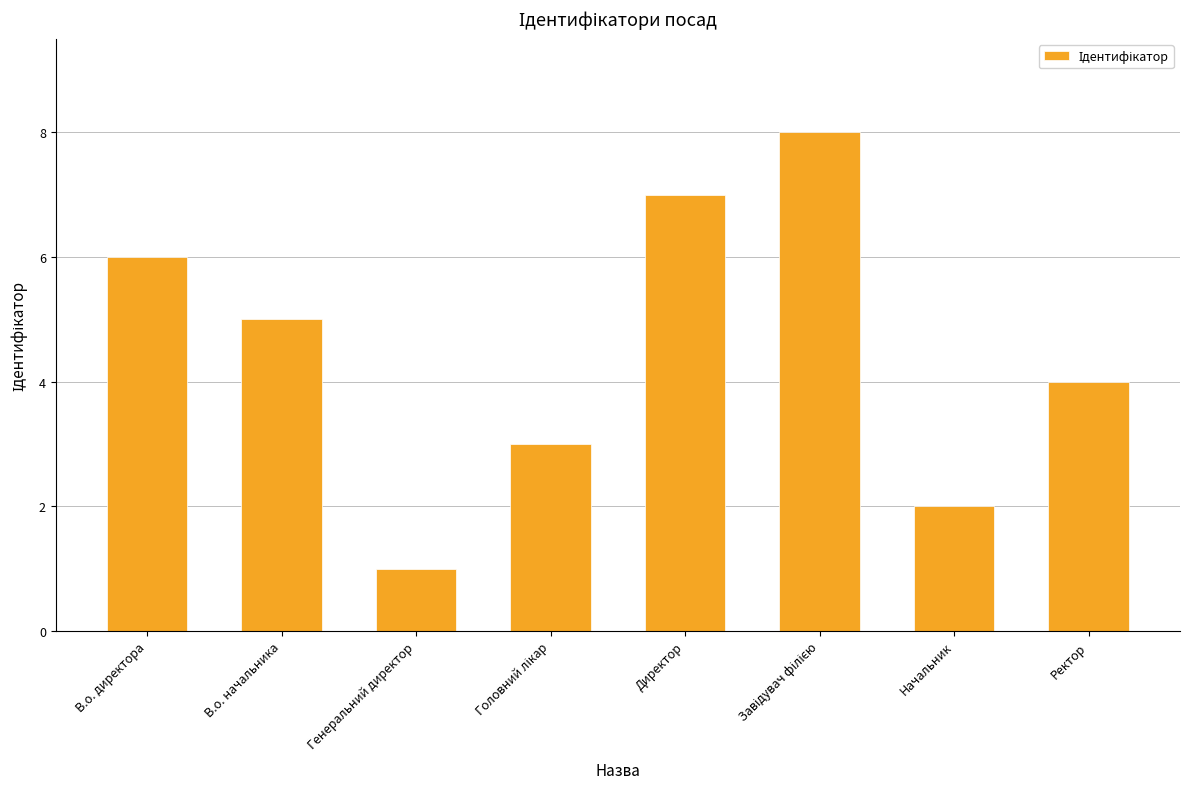

What value does the data have at Генеральний директор?

1